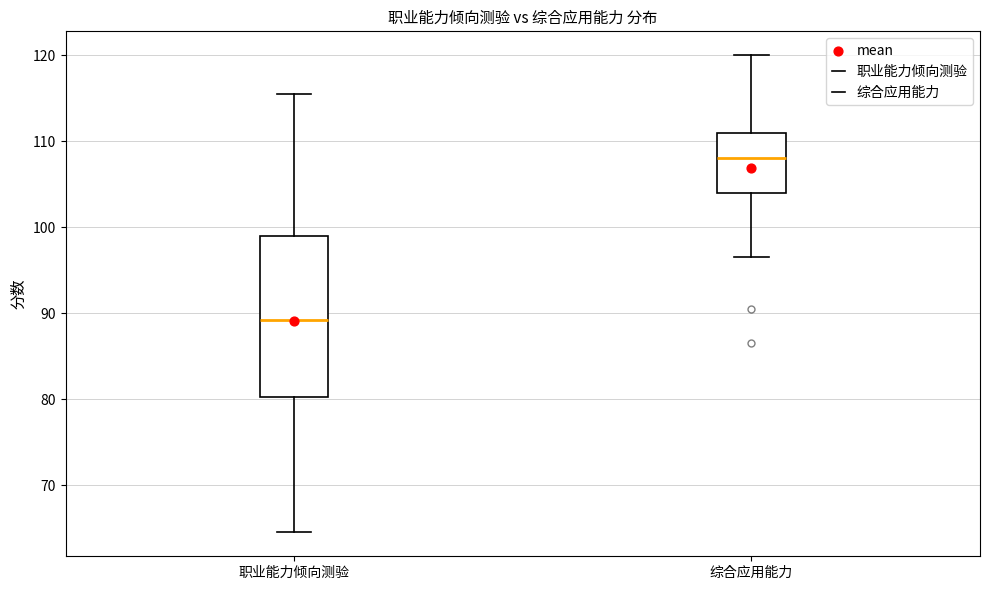

Where does the upper whisker of the box for 职业能力倾向测验 end on the y-axis? The values are not printed on the chart, so give them approximately, as read against the axis.

116